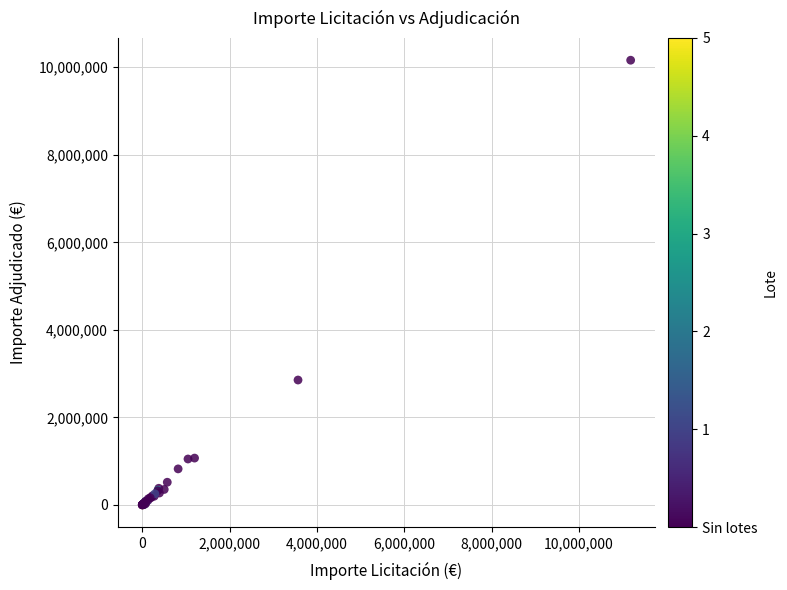

What Y value in the scatter plot is closest to 5081147?

2854140.1